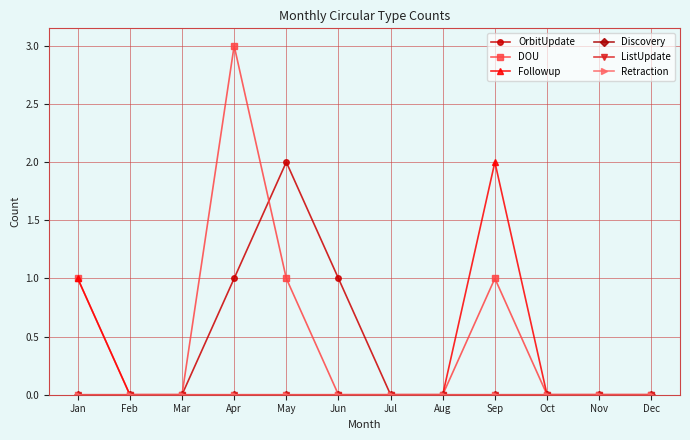

Rank the categories by ListUpdate value from highest to lowest.

Jan, Feb, Mar, Apr, May, Jun, Jul, Aug, Sep, Oct, Nov, Dec